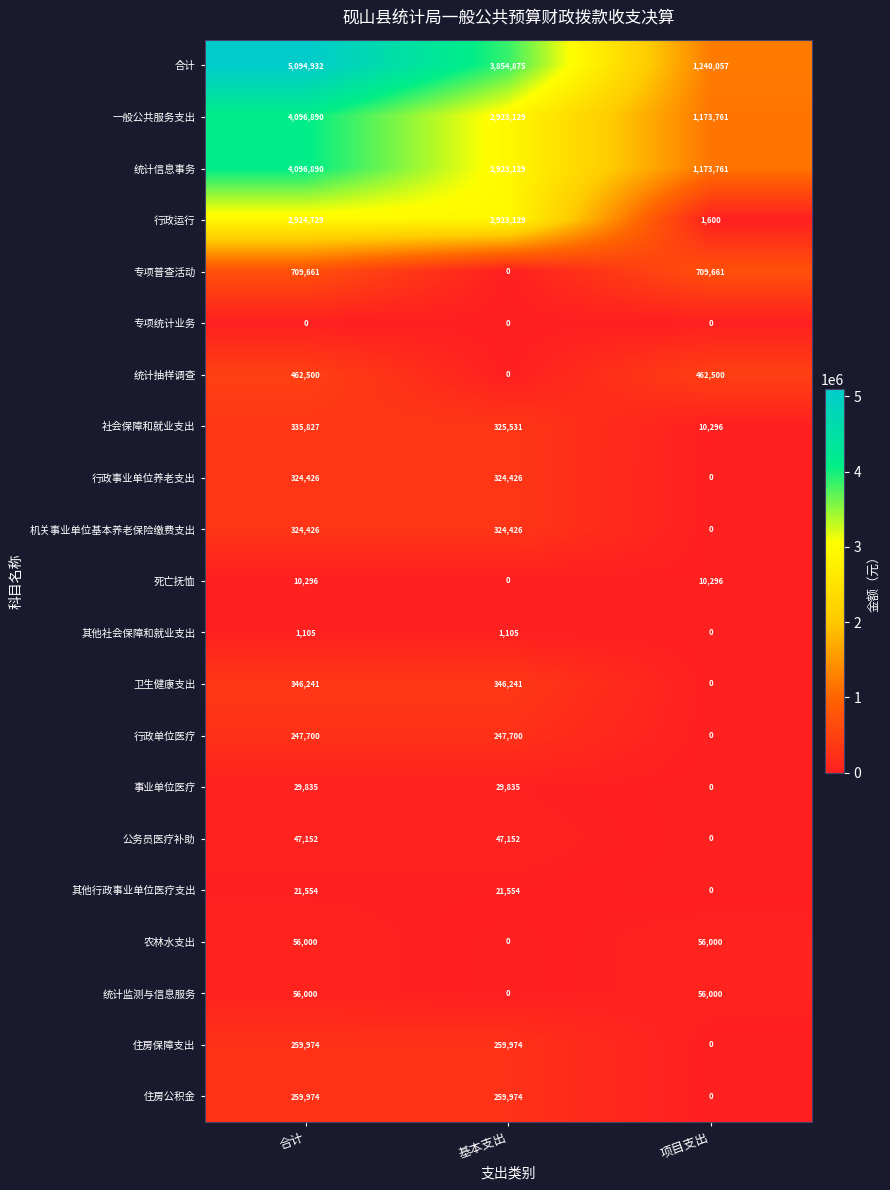

Which category has the lowest value in the 统计监测与信息服务 series?

基本支出